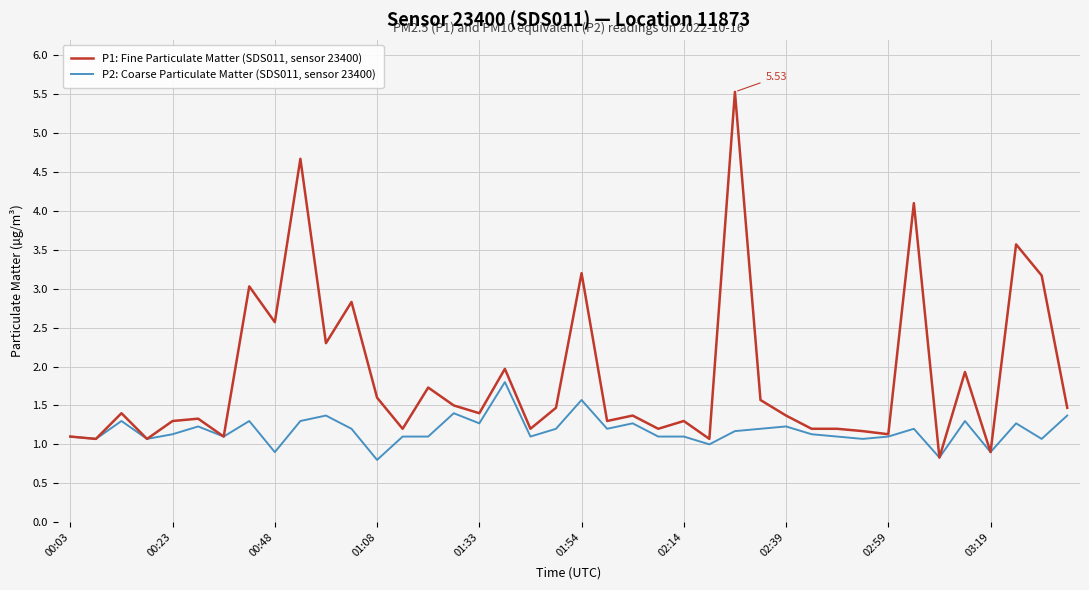

Reading left to right, what are all the values shown in this chart?

P1: Fine Particulate Matter (SDS011, sensor 23400): 1.1	1.1	1.4	1.1	1.3	1.3	1.1	3.0	2.6	4.7	2.3	2.8	1.6	1.2	1.7	1.5	1.4	2.0	1.2	1.5	3.2	1.3	1.4	1.2	1.3	1.1	5.5	1.6	1.4	1.2	1.2	1.2	1.1	4.1	0.8	1.9	0.9	3.6	3.2	1.5
P2: Coarse Particulate Matter (SDS011, sensor 23400): 1.1	1.1	1.3	1.1	1.1	1.2	1.1	1.3	0.9	1.3	1.4	1.2	0.8	1.1	1.1	1.4	1.3	1.8	1.1	1.2	1.6	1.2	1.3	1.1	1.1	1.0	1.2	1.2	1.2	1.1	1.1	1.1	1.1	1.2	0.8	1.3	0.9	1.3	1.1	1.4